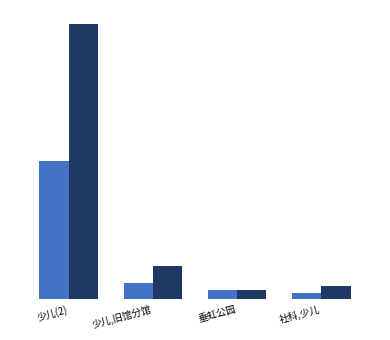

Reading left to right, extract all data points from this chart.

图书验收单价: 432.2	51.8	28.0	20.0
实际价格: 864.4	103.6	28.0	40.0